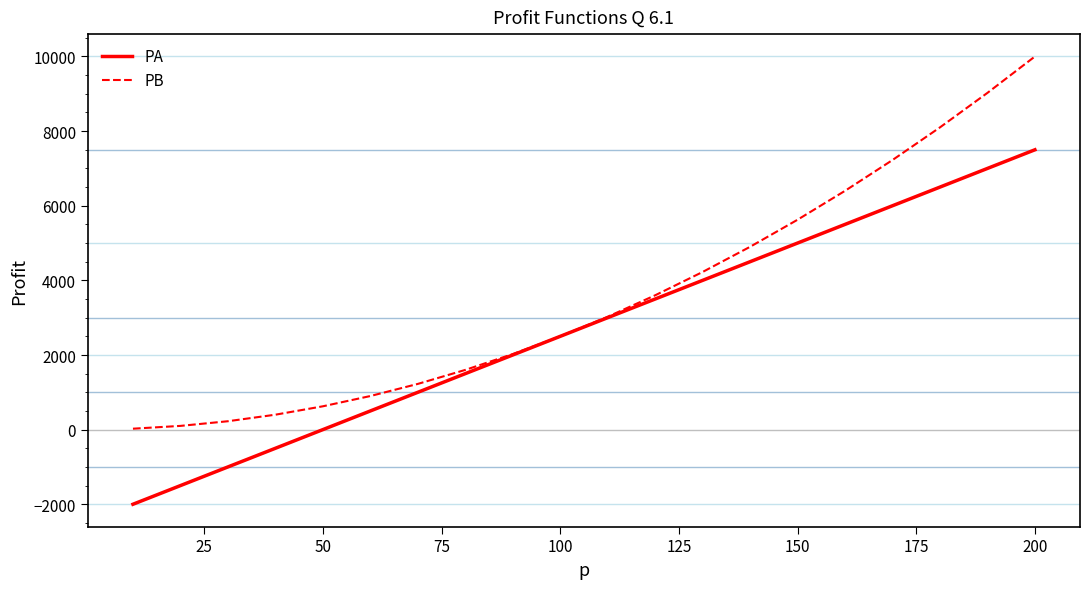

Which series has the largest range (max minus min)?

PB